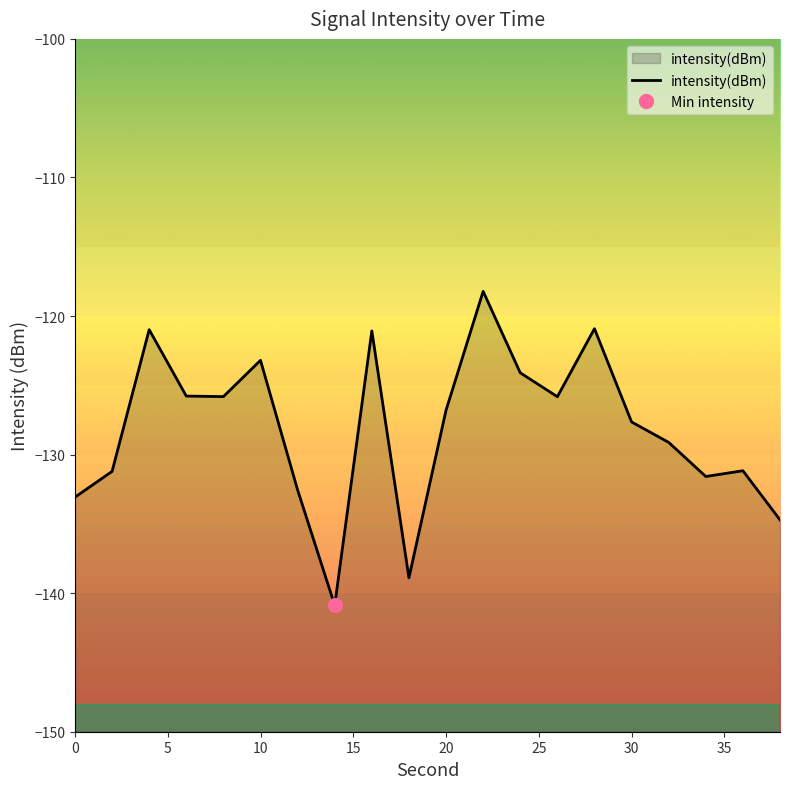

What is the minimum value for intensity(dBm)?

-140.9